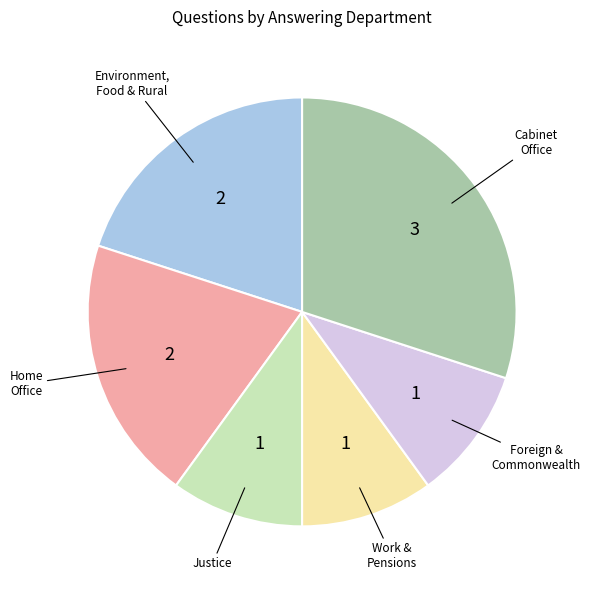

Is there any slice that represents more than half of the pie?

No